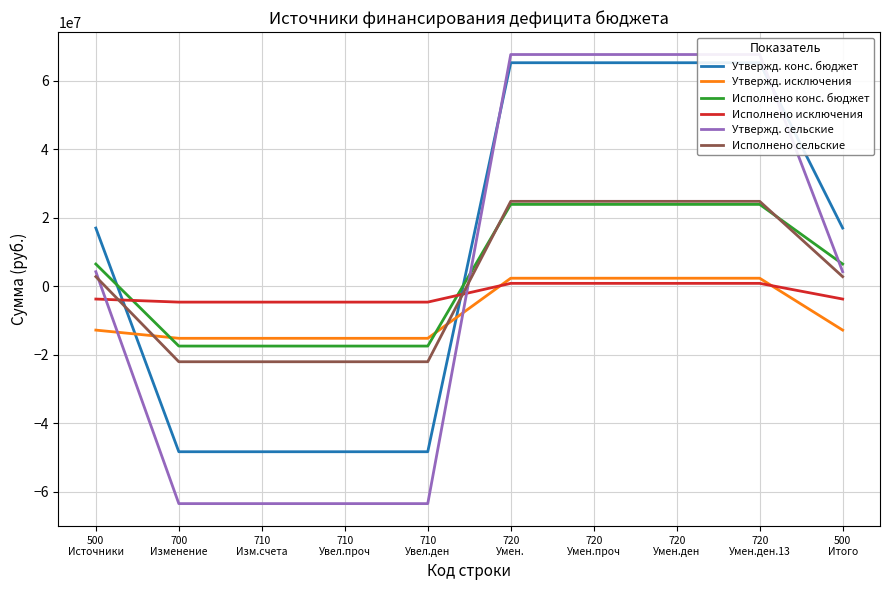

How many values in the Утвержд. сельские series are below 4292800?

4